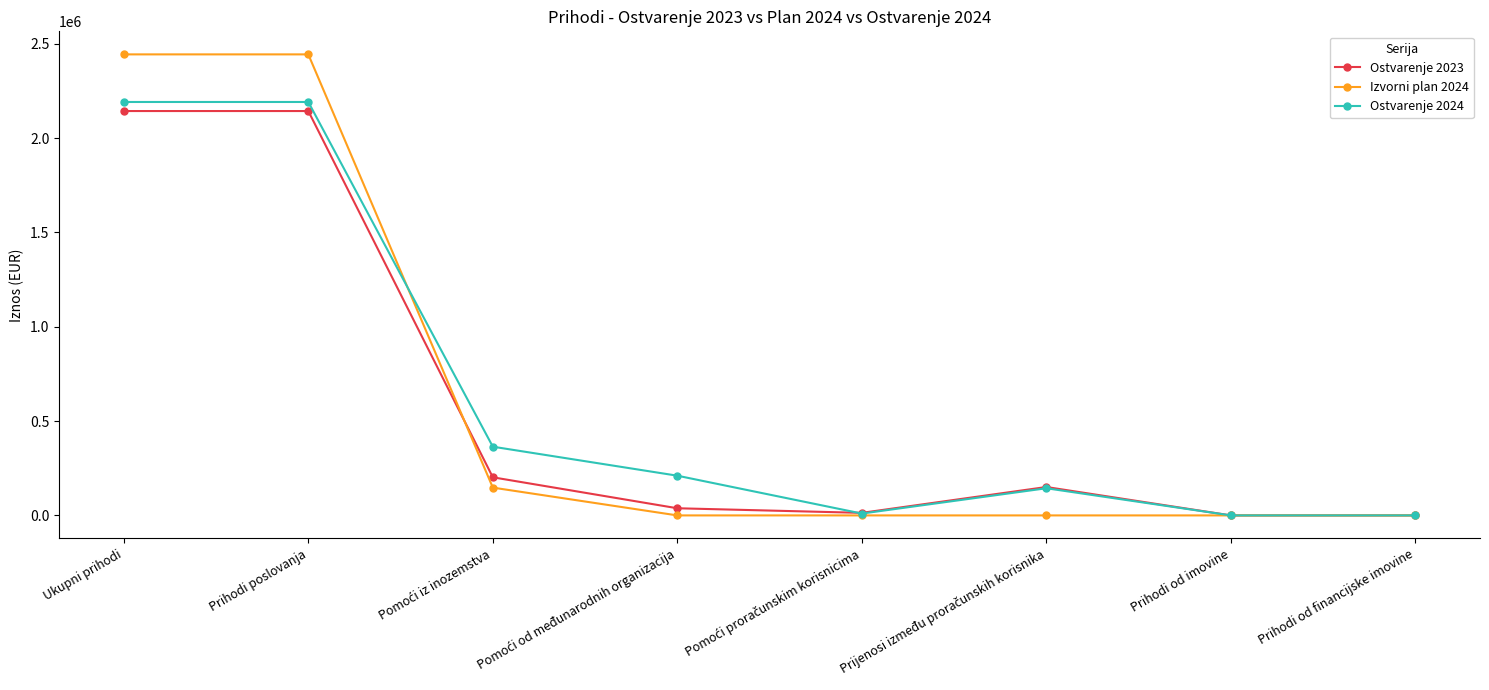

Which series has the widest spread of values?

Izvorni plan 2024